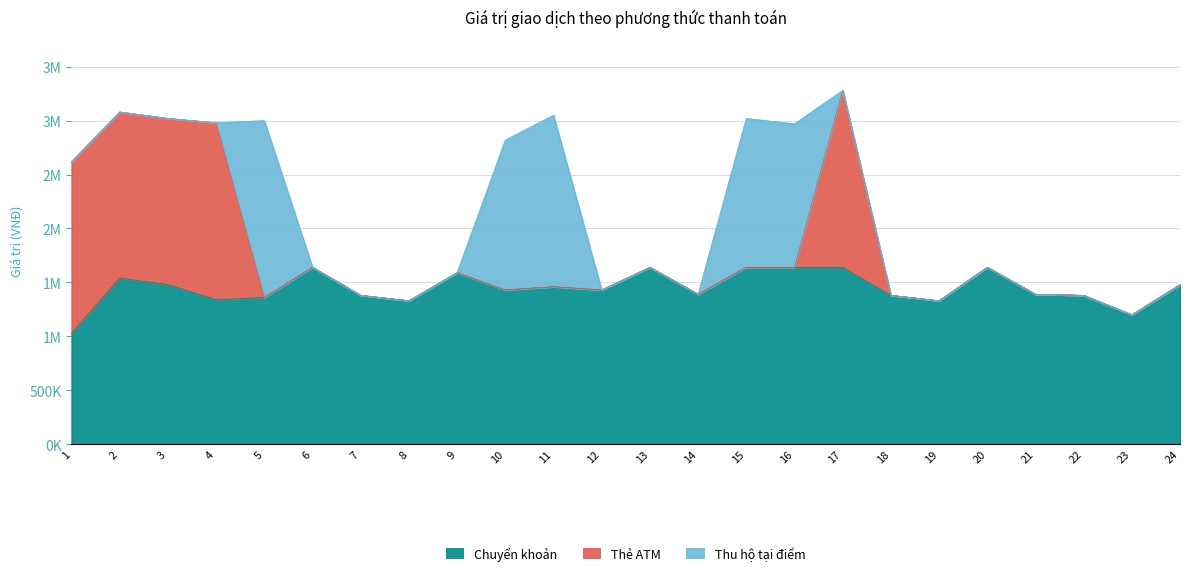

What is the difference between the highest and lowest values at 18?

1380000